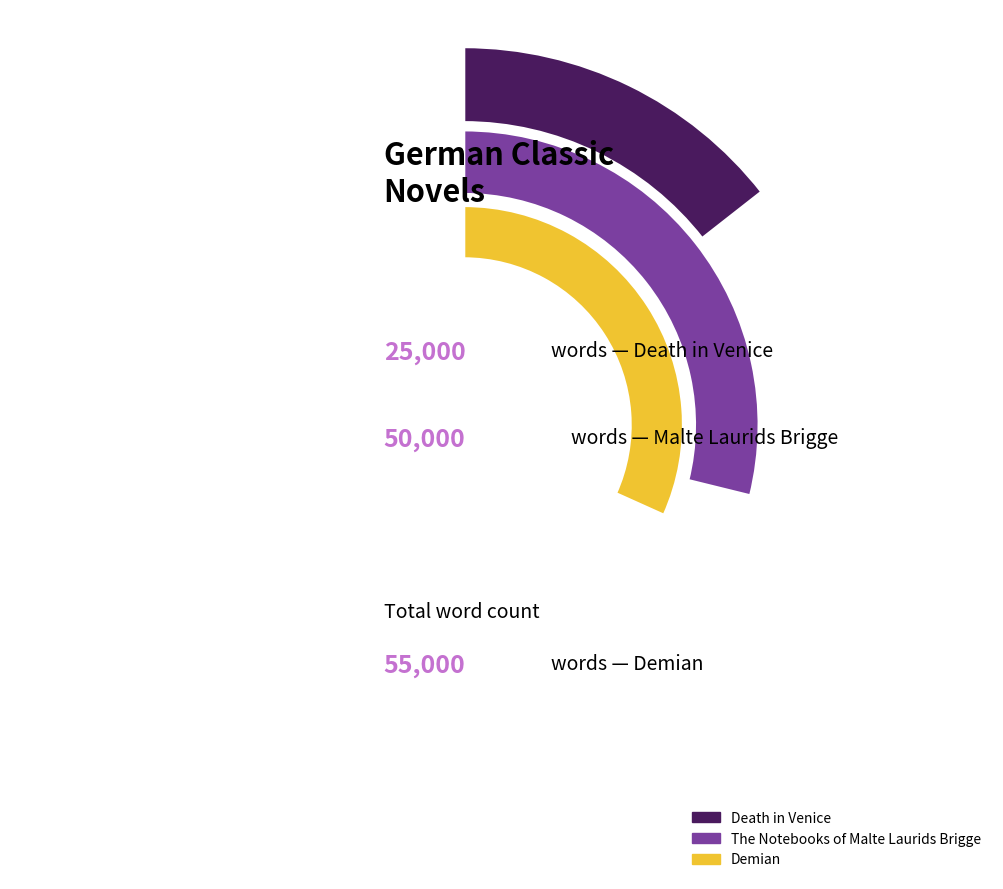

To the nearest percent, what is the average slice percentage?

33%